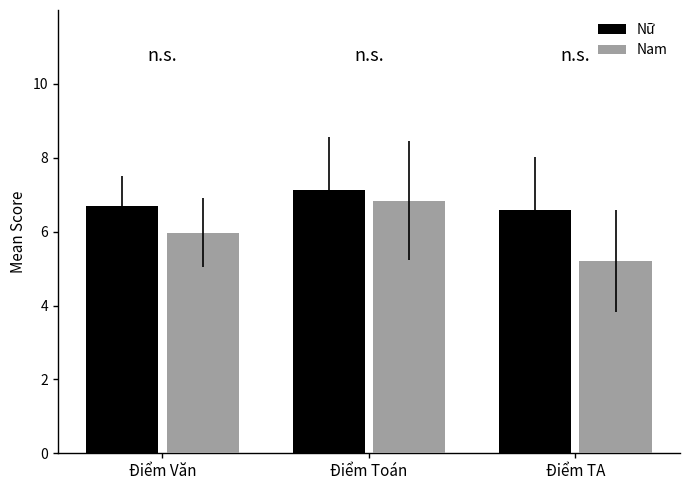

What value does the Nữ series have at Điểm Toán?

7.1